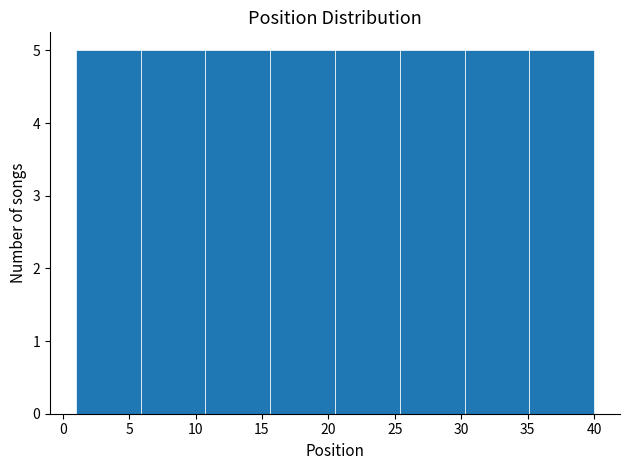

Reading left to right, transcribe this chart: for each bar, give the range it covers on the x-axis and its height. Neither the bar edges nor the heights are printed on the chart, so give them approximately, as read against the axes.

1.0 to 6.0: 5
6.0 to 11.0: 5
11.0 to 15.5: 5
15.5 to 20.5: 5
20.5 to 25.5: 5
25.5 to 30.5: 5
30.5 to 35.0: 5
35.0 to 40.0: 5